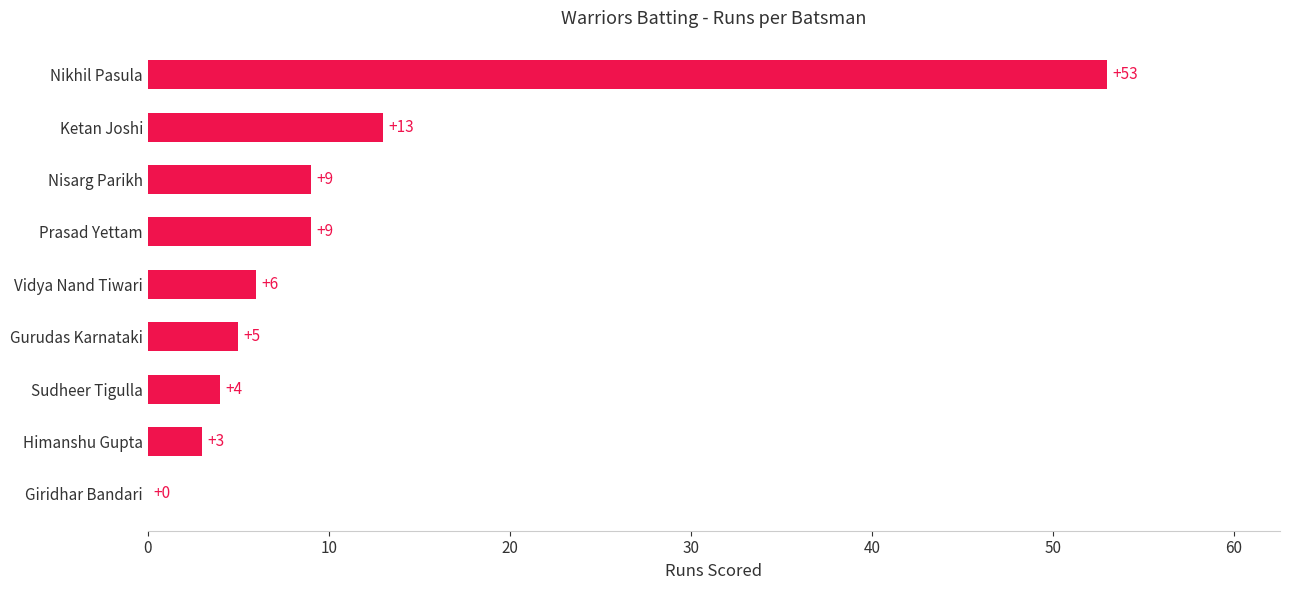

At which label is the value closest to 26?

Ketan Joshi